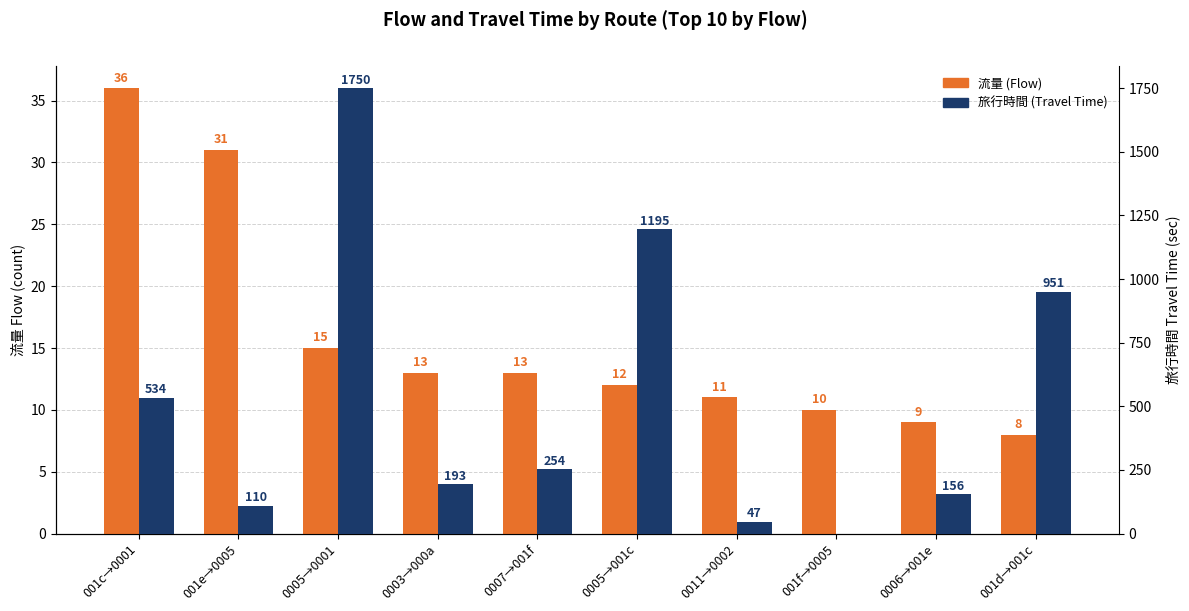

Reading left to right, what are all the values shown in this chart?

流量 (Flow): 36	31	15	13	13	12	11	10	9	8
旅行時間 (Travel Time): 534	110	1750	193	254	1195	47	0	156	951